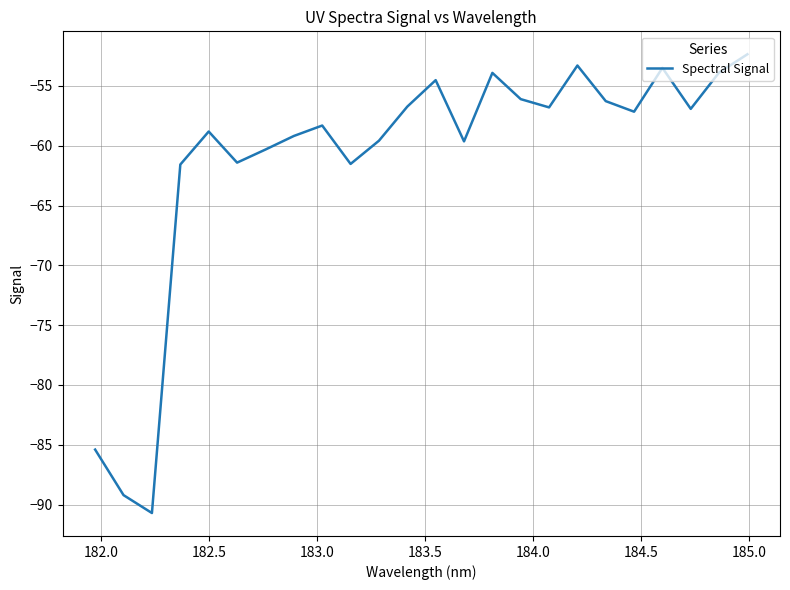

What is the minimum value shown in the chart?

-90.7